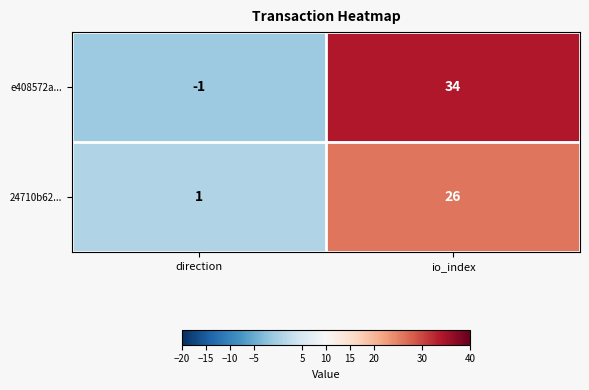

Reading right to left, transcribe all the data shown in this chart.

e408572a...: io_index=34	direction=-1
24710b62...: io_index=26	direction=1